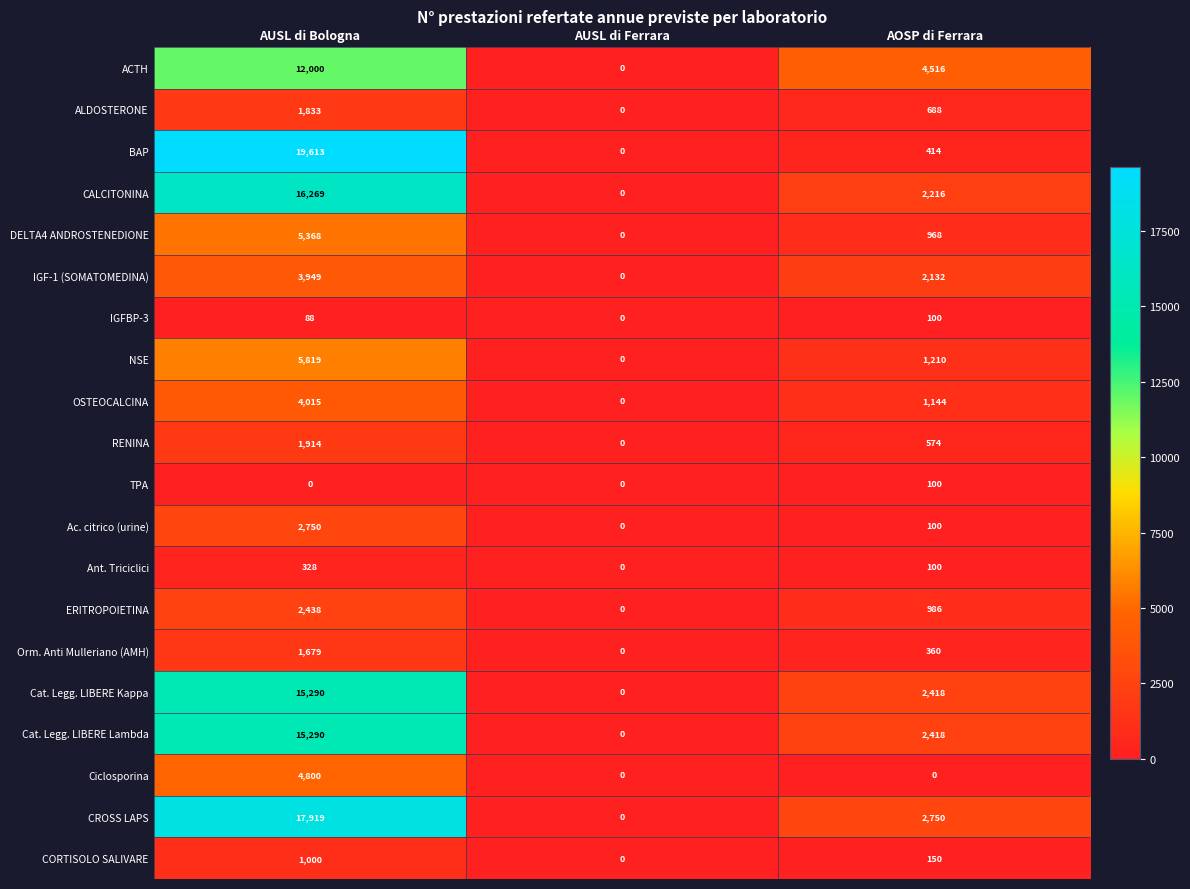

Between AUSL di Ferrara and AOSP di Ferrara, which series saw the biggest shift?

ACTH